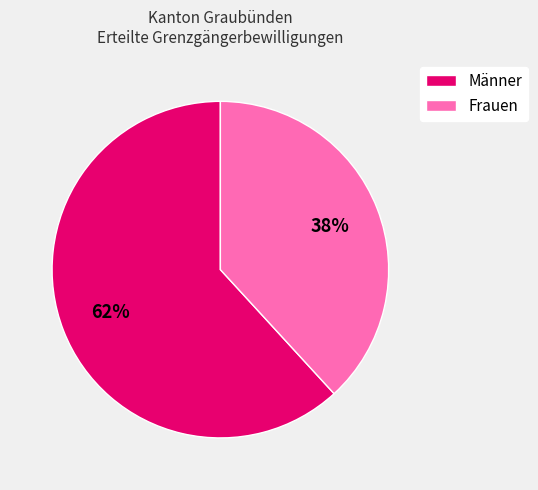

To the nearest percent, what portion does Männer represent?

62%